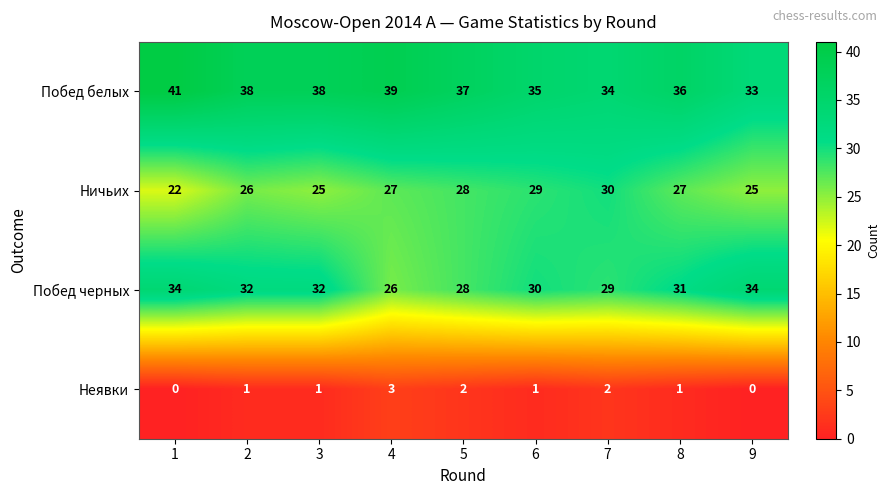

True or false: Побед черных has a value of 53 at 3.

False